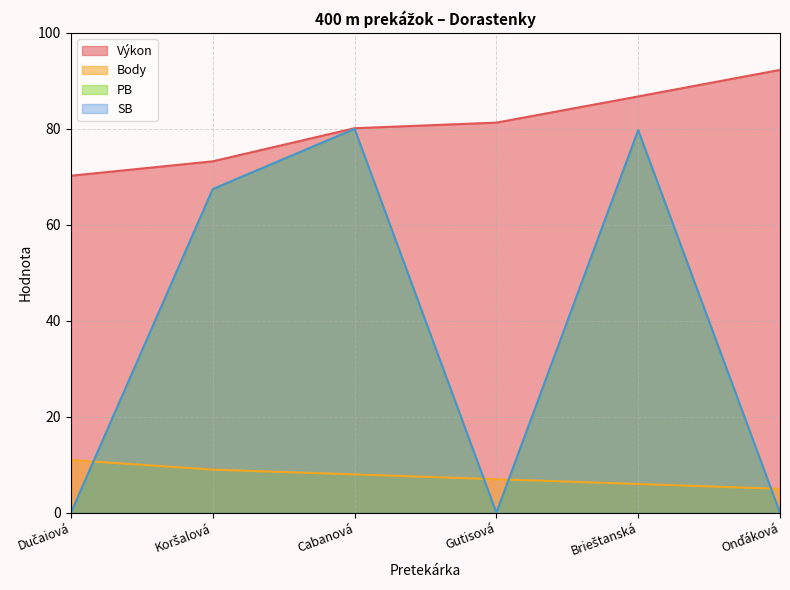

Where is the first local minimum for PB?

Gutisová